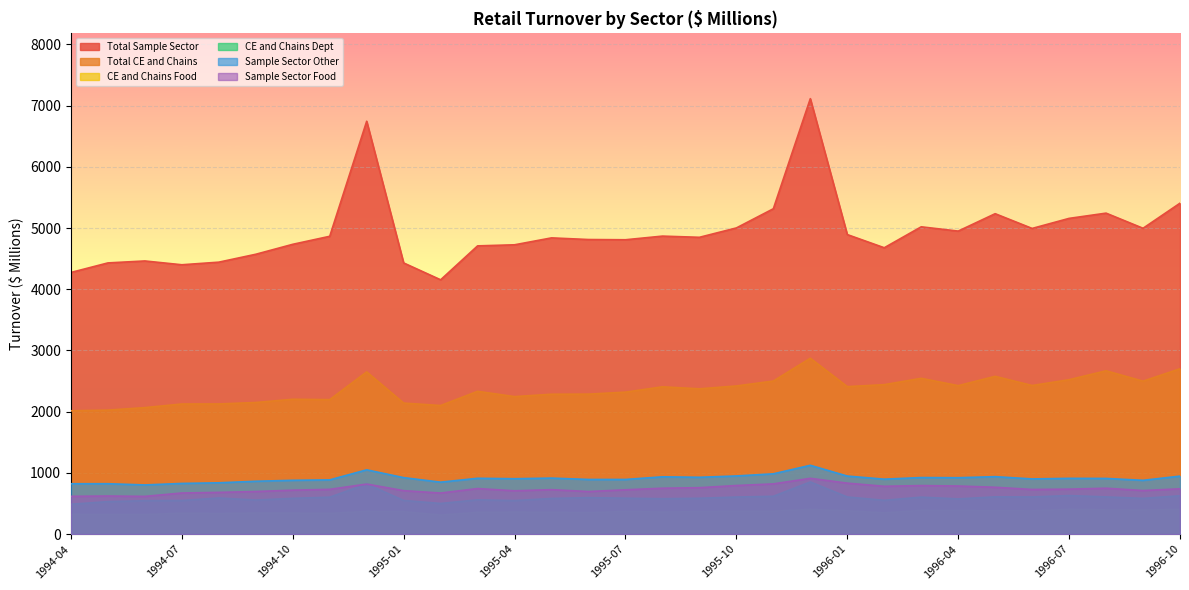

At which label does Total CE and Chains first exceed 2373?

1994-12